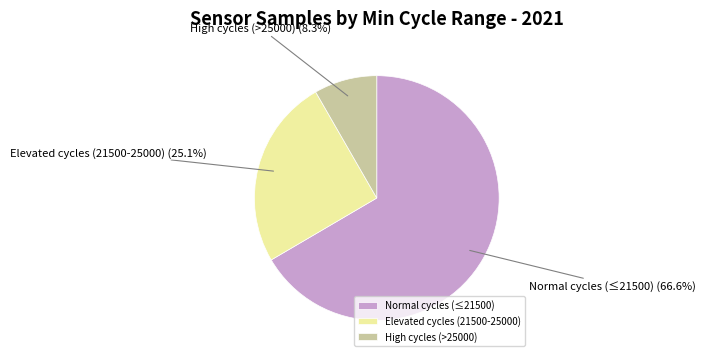

What percentage is NOT represented by Normal cycles (≤21500)?

33.4%